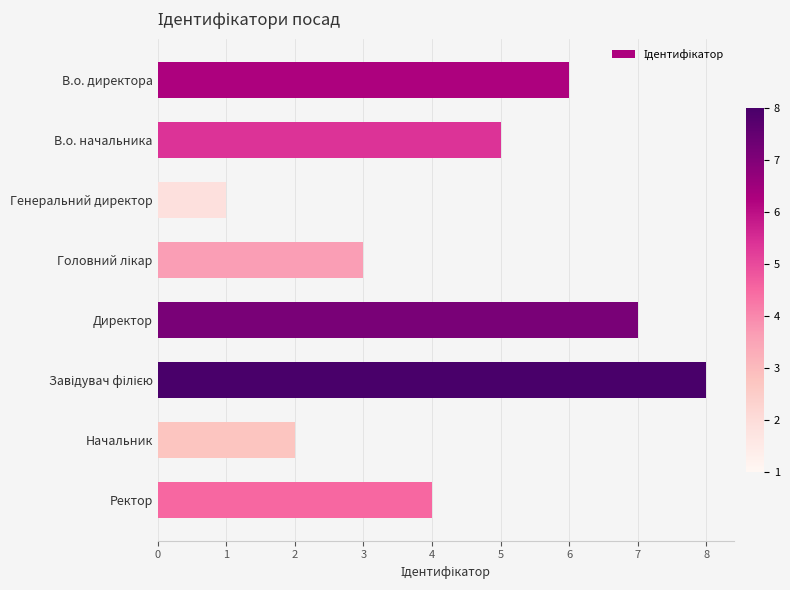

How many bars are there in total?

8